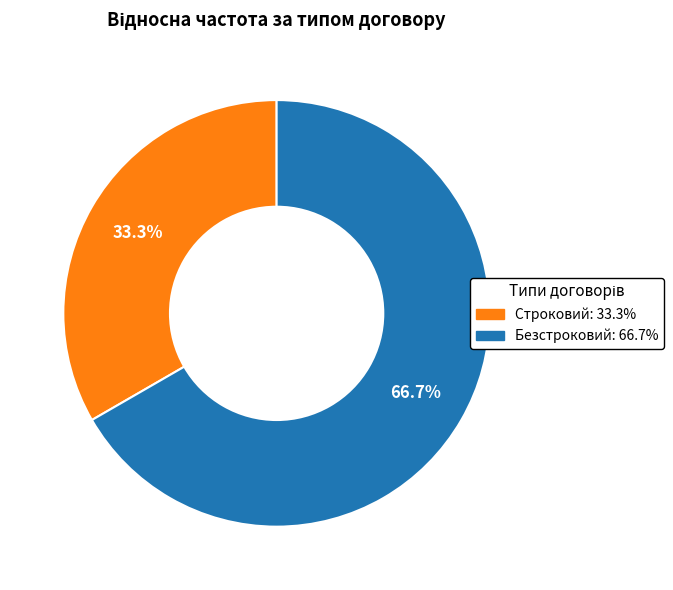

What percentage do Безстроковий and Строковий together represent?

100.0%